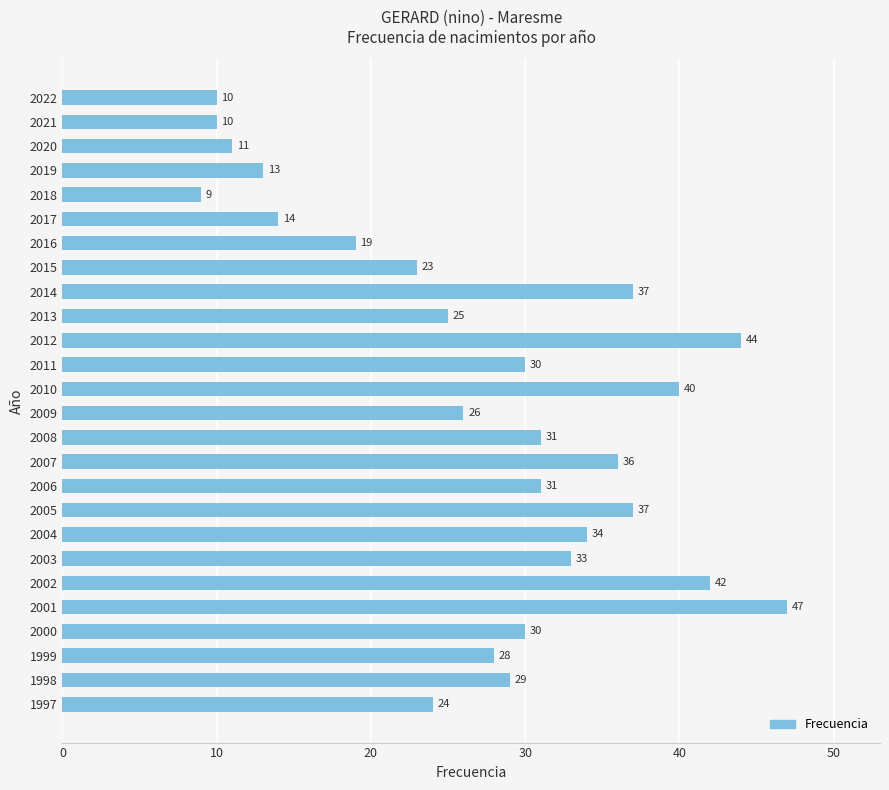

True or false: the data shows 47 at 2001.

True